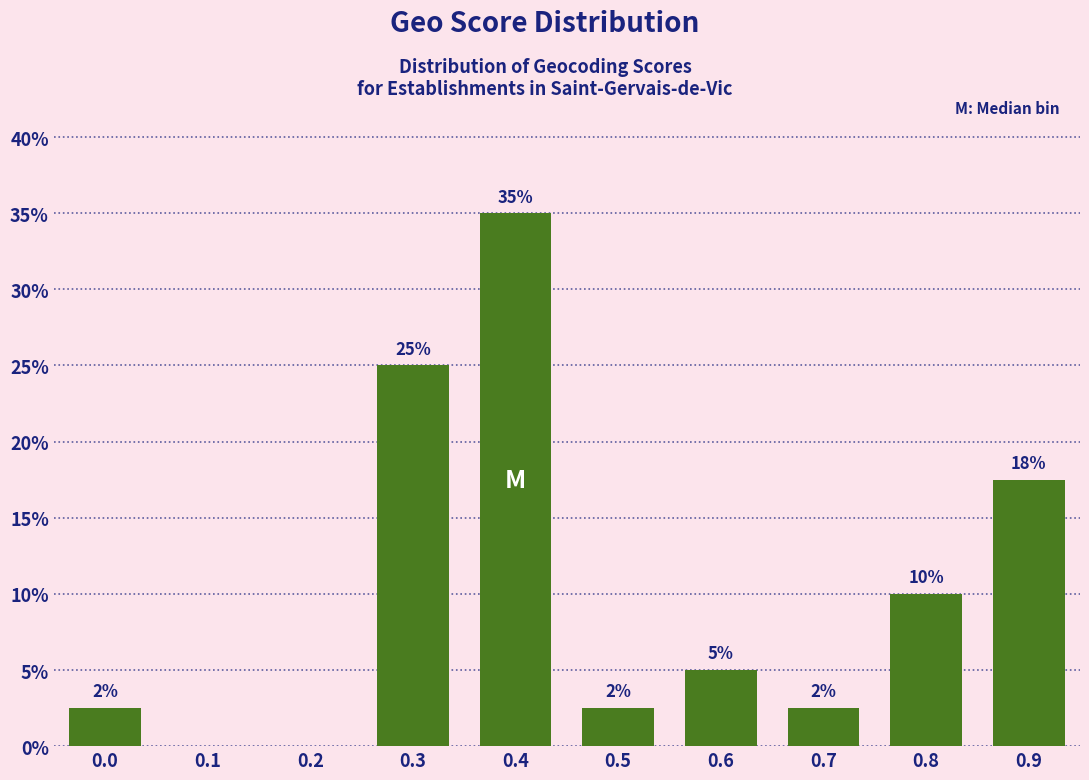

Between 0.6 and 0.2, which is larger?

0.6